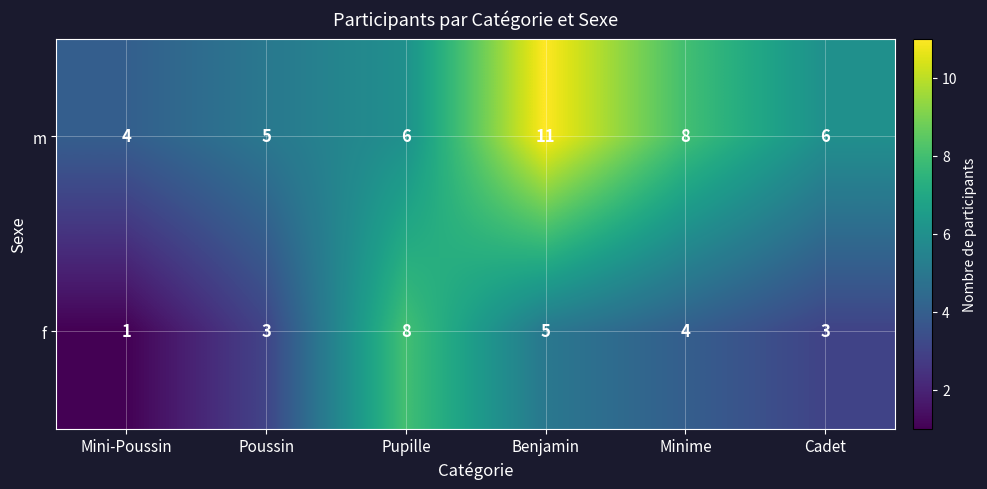

The value of f at Poussin is 3. True or false?

True